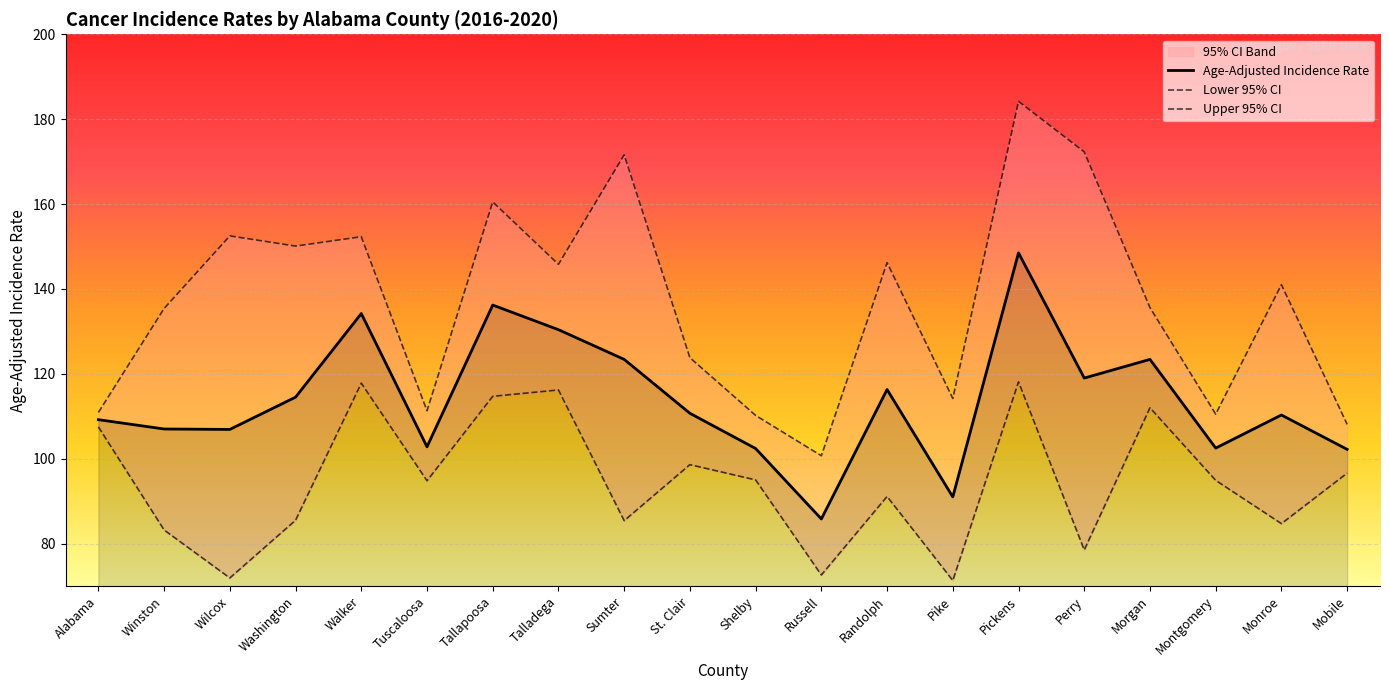

What is the label of the 2nd point from the right?

Monroe